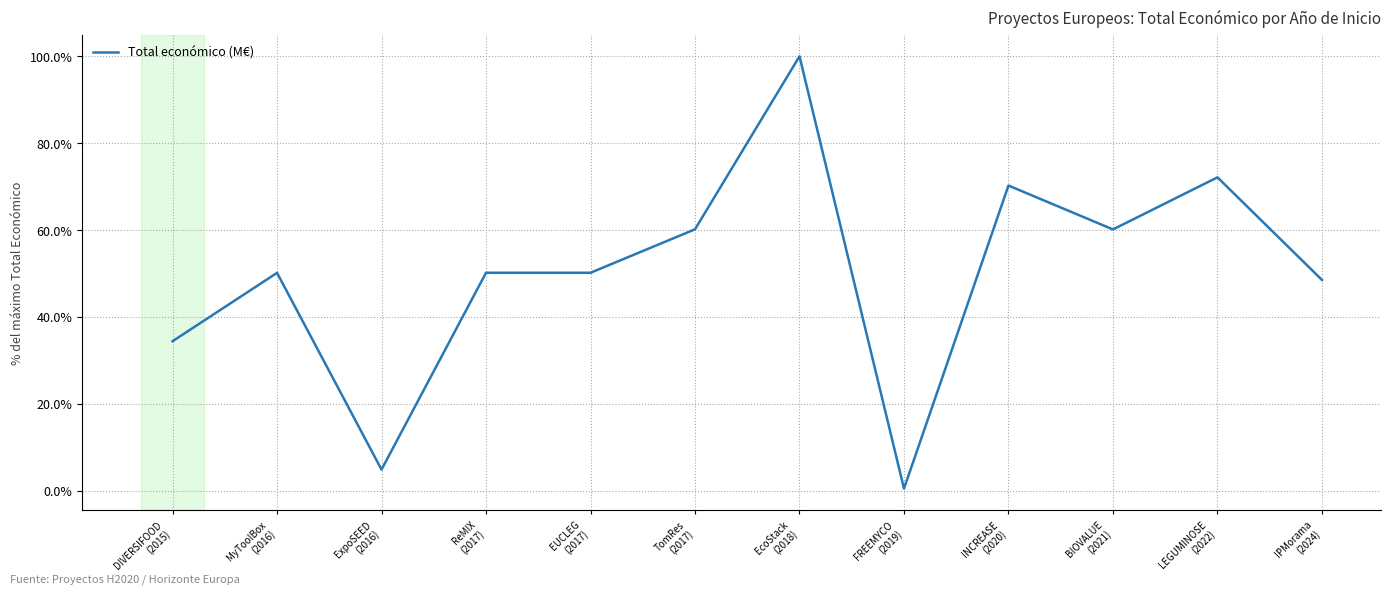

At which category does the data reach its first local peak?

MyToolBox
(2016)